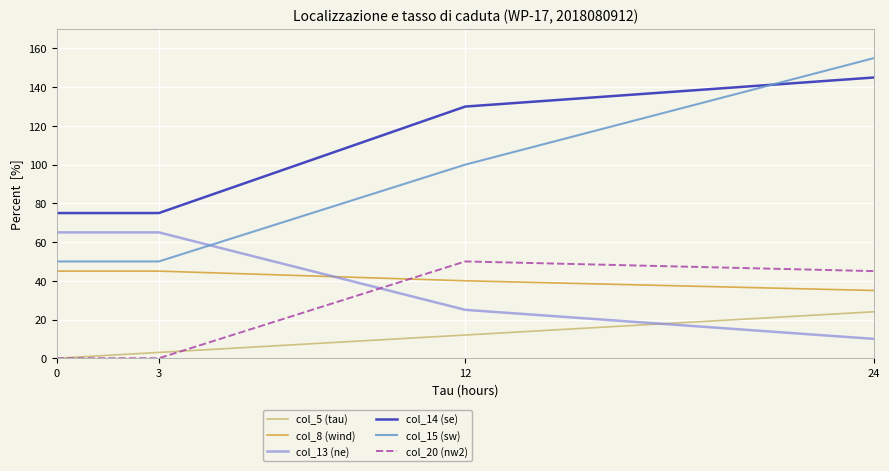

Rank the series by their maximum value, from highest to lowest.

col_15 (sw), col_14 (se), col_13 (ne), col_20 (nw2), col_8 (wind), col_5 (tau)